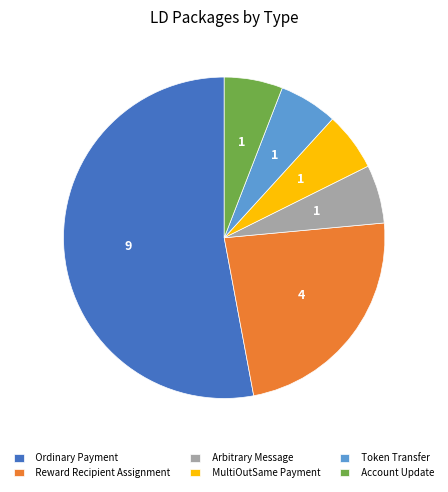

True or false: MultiOutSame Payment accounts for 6% of the total.

True